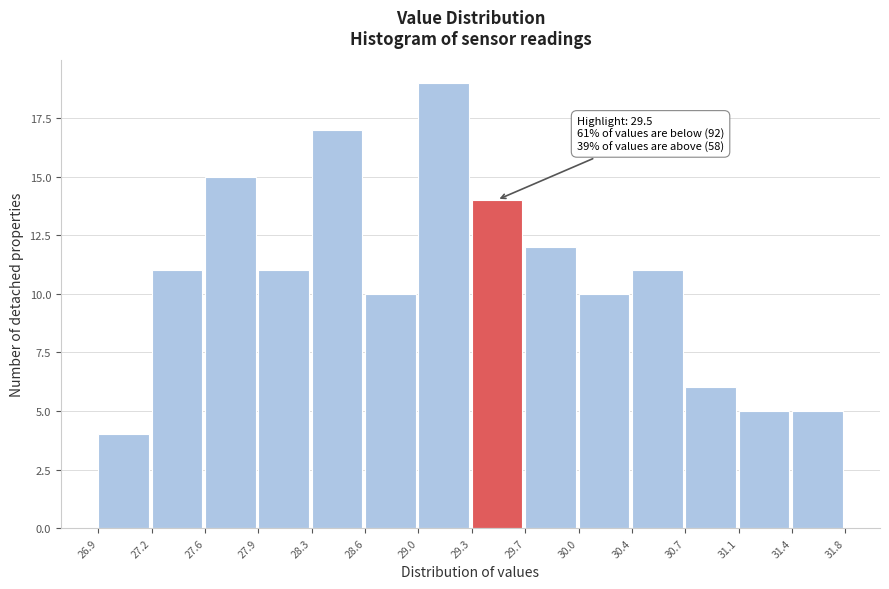

Over which range of the x-axis is the bar tallest?

29.0 to 29.3